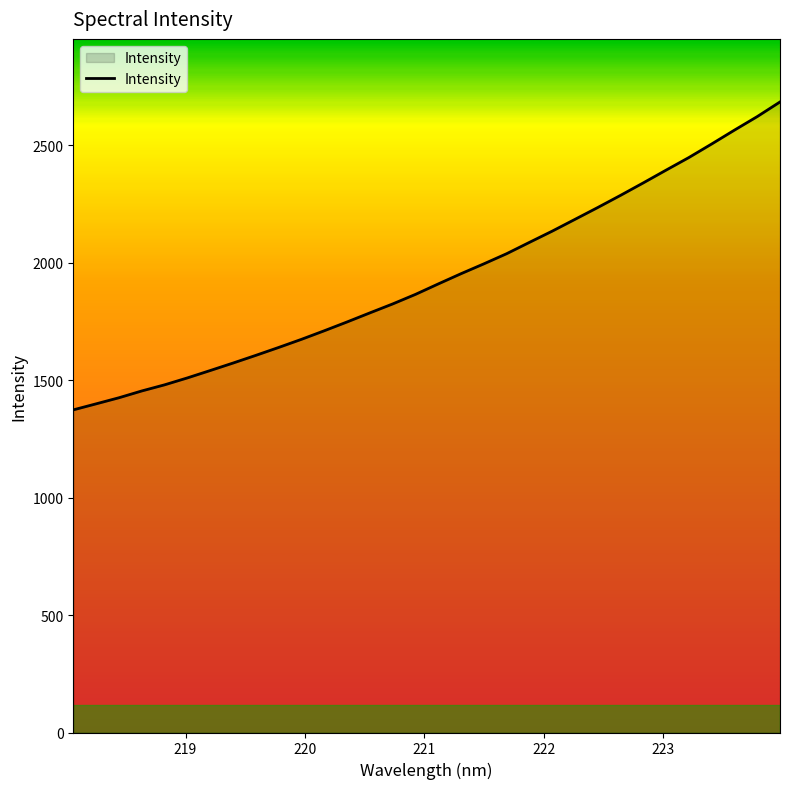

How many lines are shown in the chart?

1